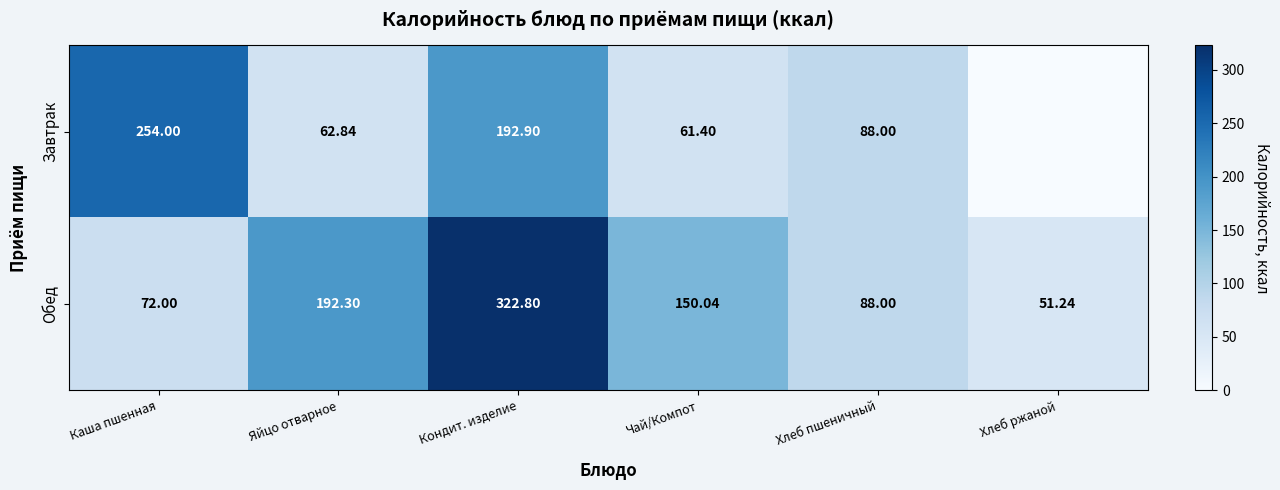

Where does the Обед series first go above 150?

Яйцо отварное